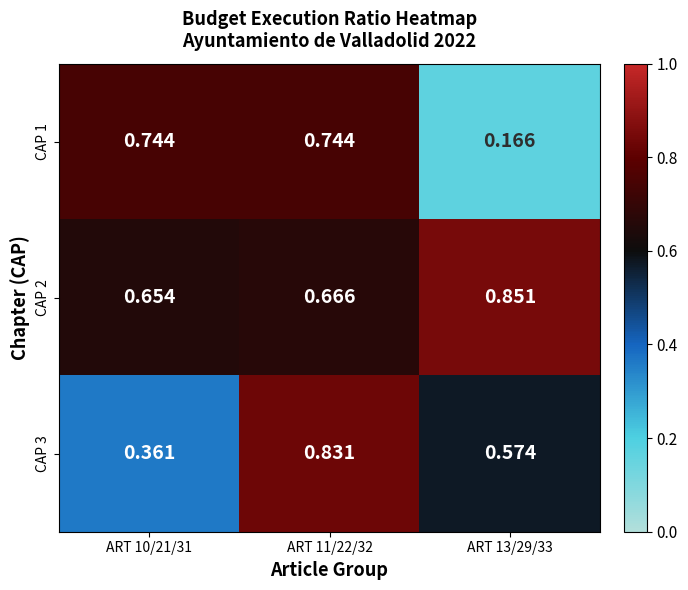

List the series in order of their peak value, lowest first.

CAP 1, CAP 3, CAP 2